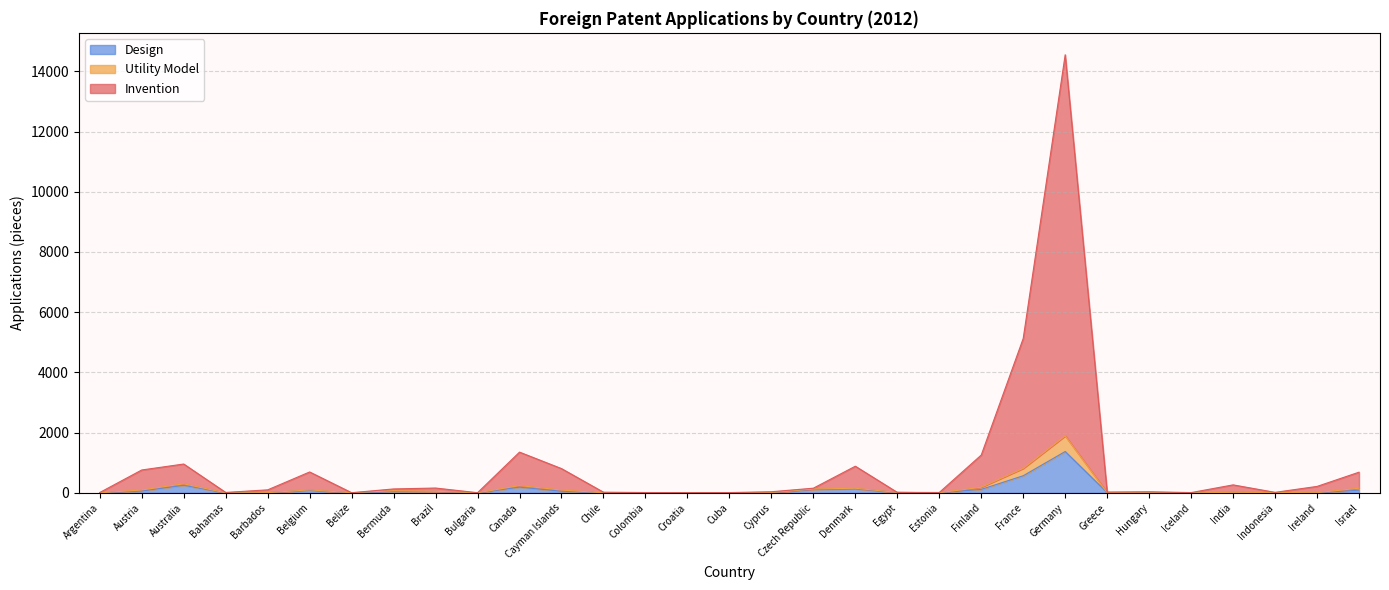

List the labels in order of Design value, smallest first.

Argentina, Bahamas, Chile, Colombia, Croatia, Cuba, Iceland, Belize, Bulgaria, Hungary, Estonia, Ireland, Barbados, Greece, Cyprus, Indonesia, Egypt, India, Bermuda, Brazil, Cayman Islands, Austria, Belgium, Israel, Czech Republic, Finland, Denmark, Canada, Australia, France, Germany